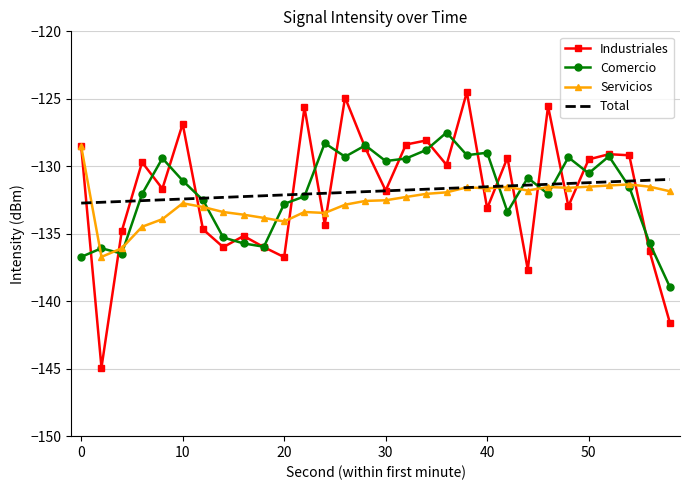

What is the lowest value of the Industriales series?

-144.9